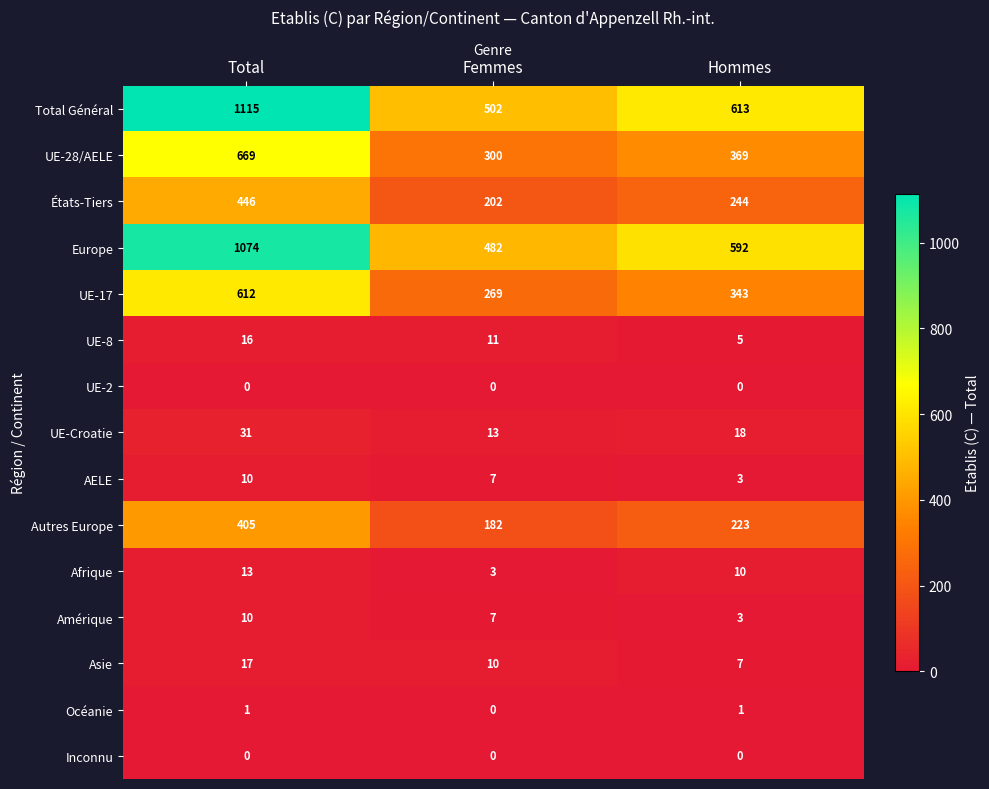

How many series are shown in this chart?

15